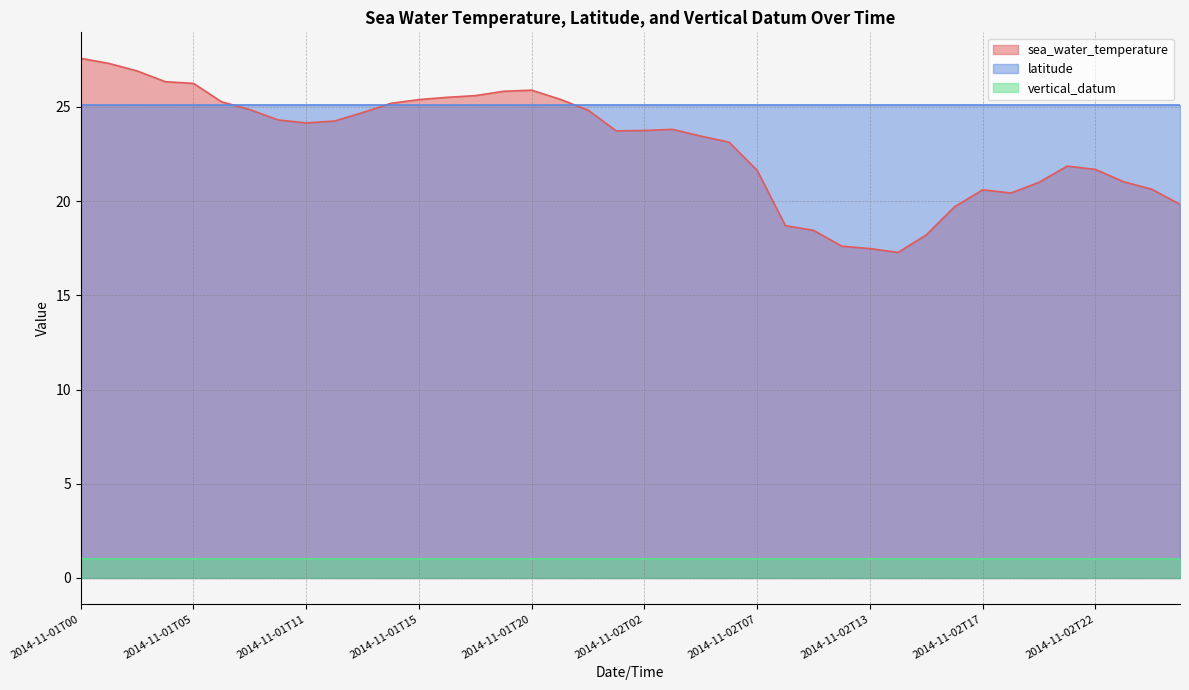

True or false: vertical_datum has a value of 0.7 at 2014-11-02T17.

False